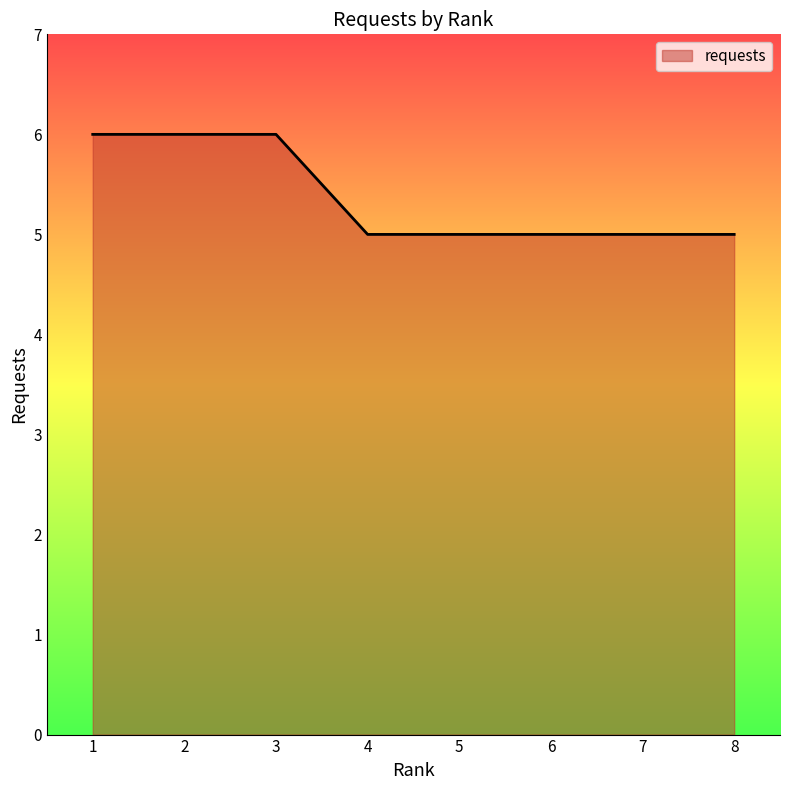

The chart shows a value of 2 at 7. True or false?

False